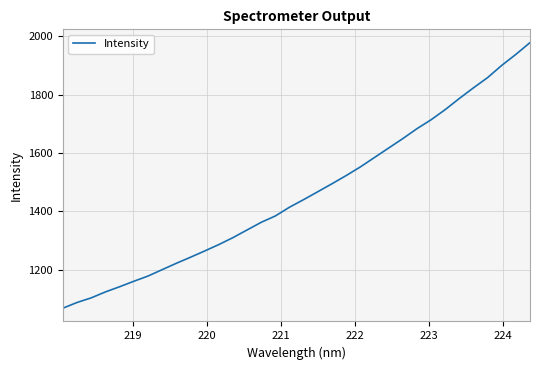

How many series are shown in this chart?

1